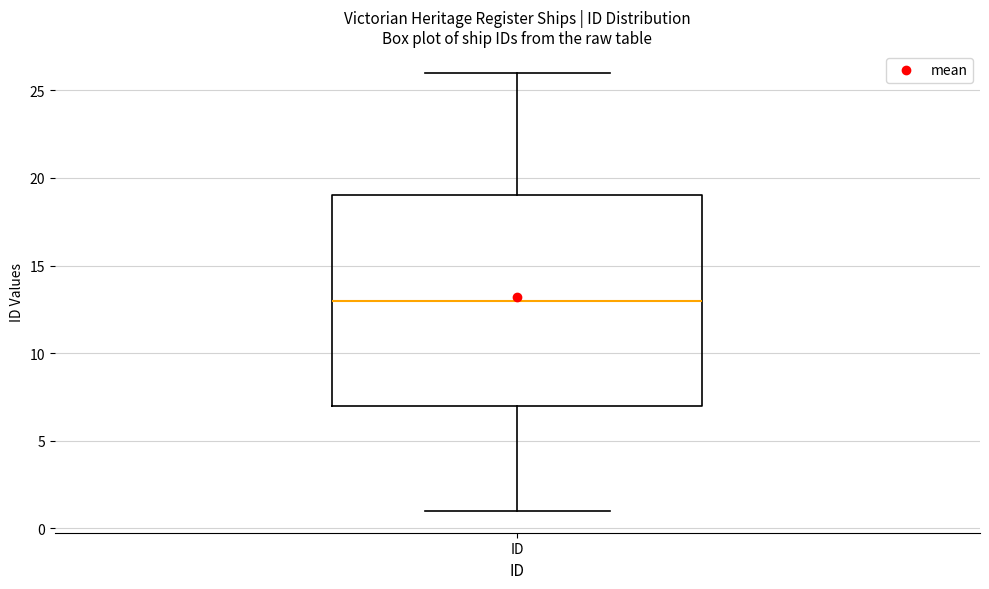

Where does the upper whisker of the box for ID end on the y-axis? The values are not printed on the chart, so give them approximately, as read against the axis.

26